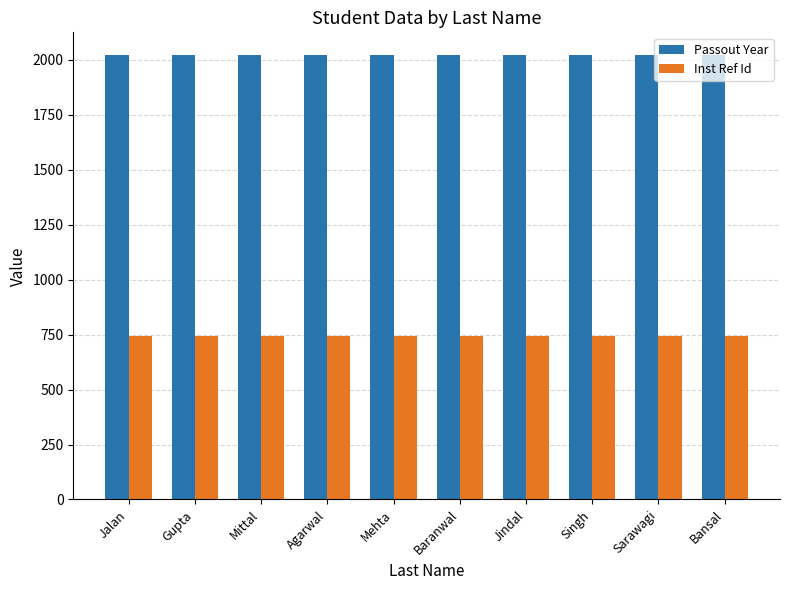

List the series in order of their peak value, highest first.

Passout Year, Inst Ref Id